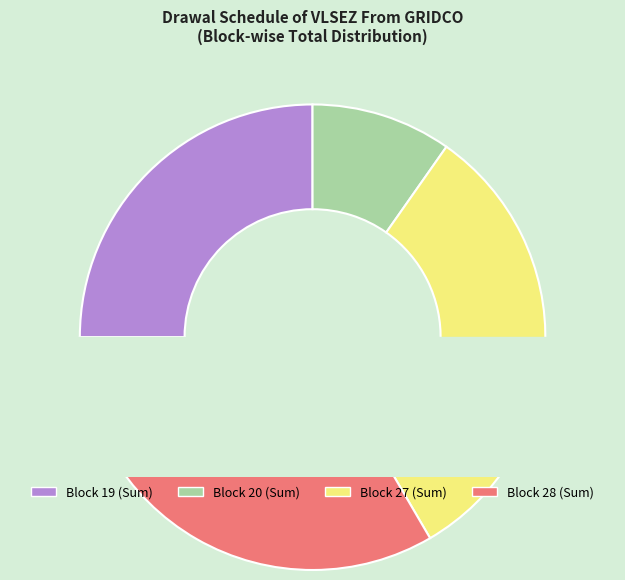

Is there any slice that represents more than half of the pie?

No